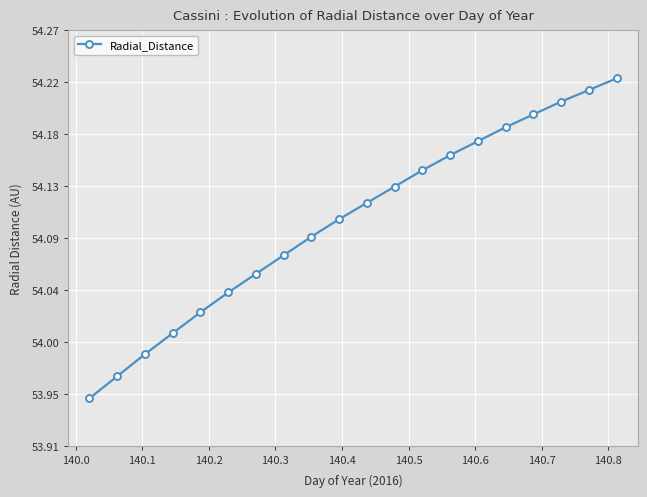

How many lines are shown in the chart?

1